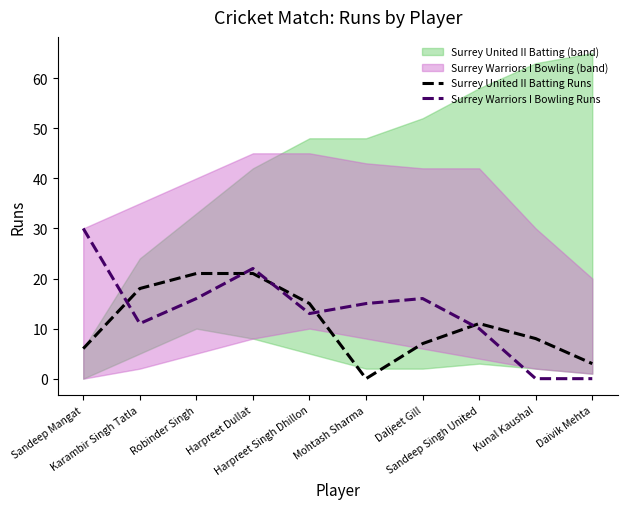

Where is the first local maximum for Surrey Warriors I Bowling Runs?

Harpreet Dullat